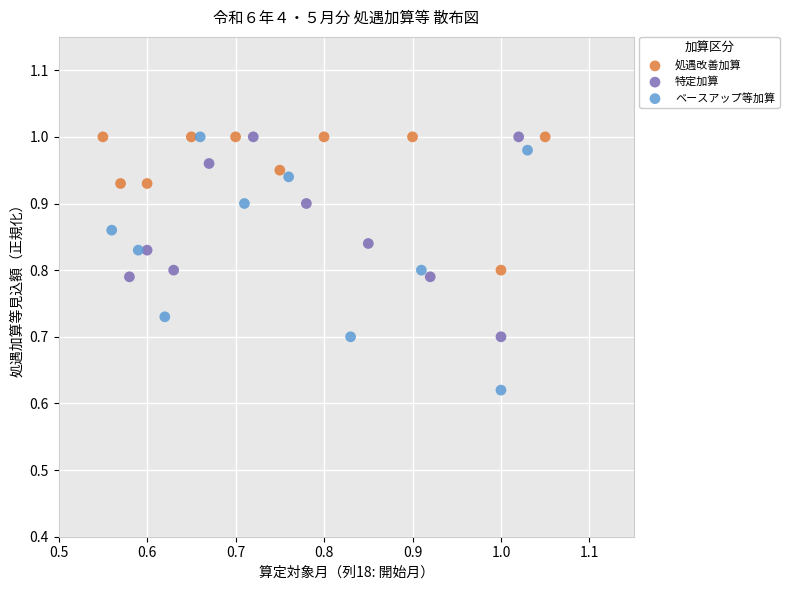

Which series reaches the minimum Y coordinate?

ベースアップ等加算